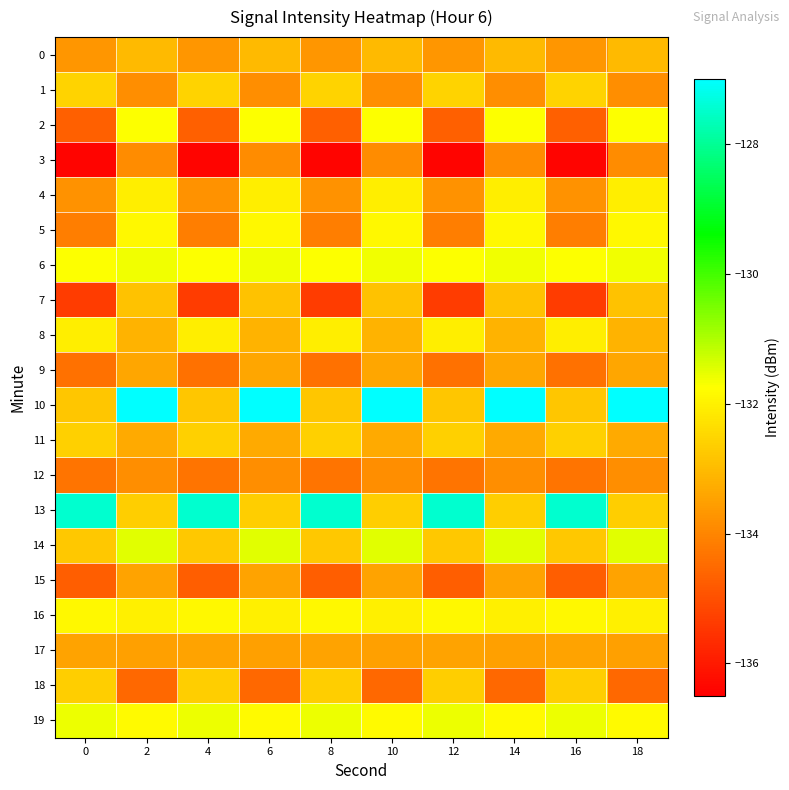

Which has a higher value, 16 or 6?

6